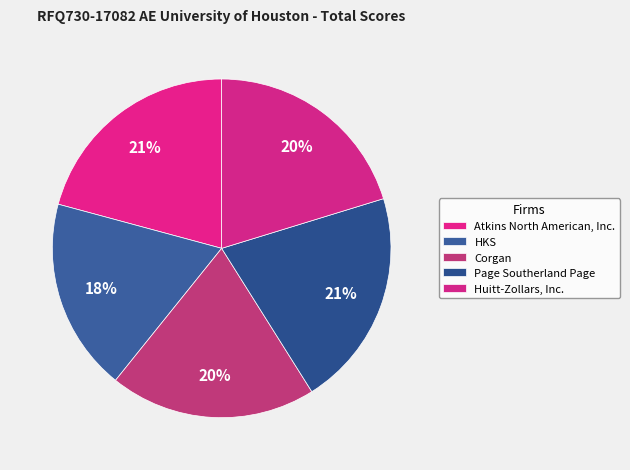

Count the number of slices in the pie.

5